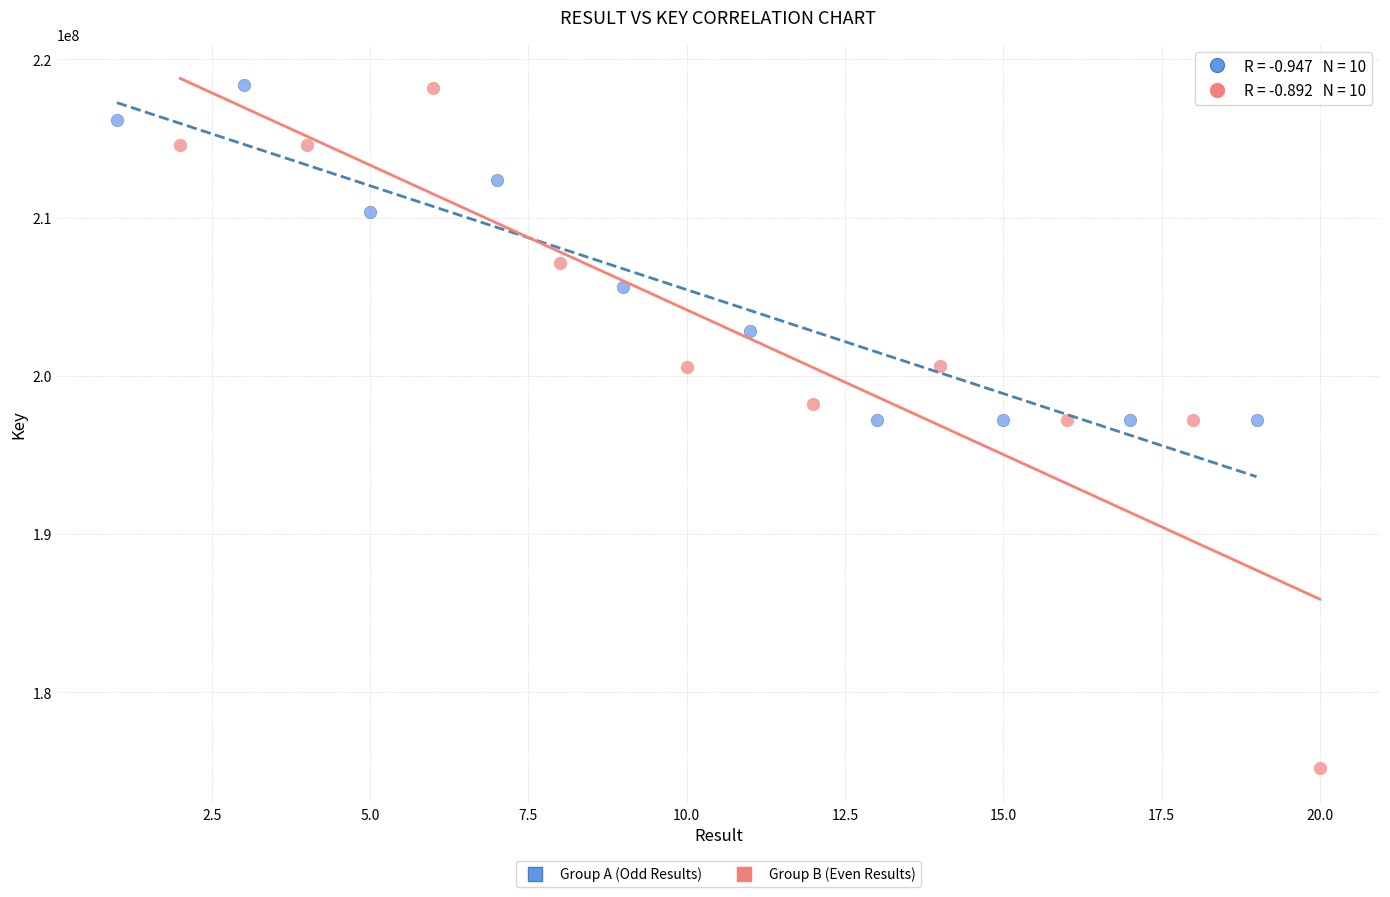

Which series reaches the minimum Y coordinate?

Group B (Even Results)